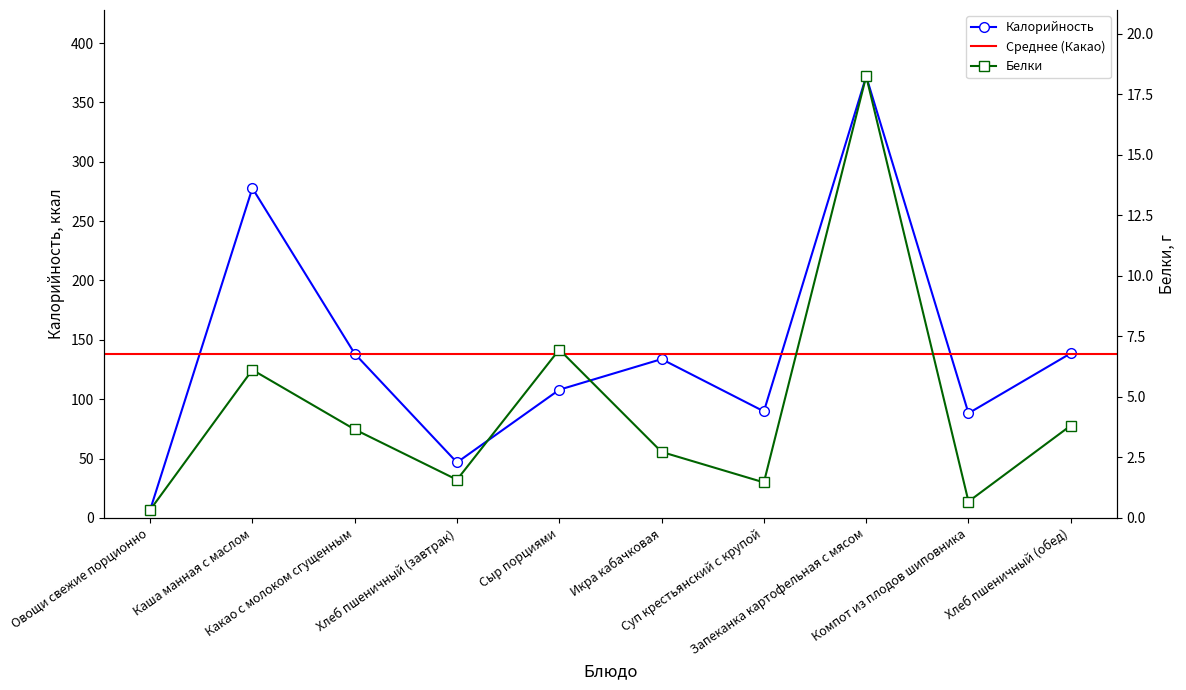

What is the maximum value shown in the chart?

372.0